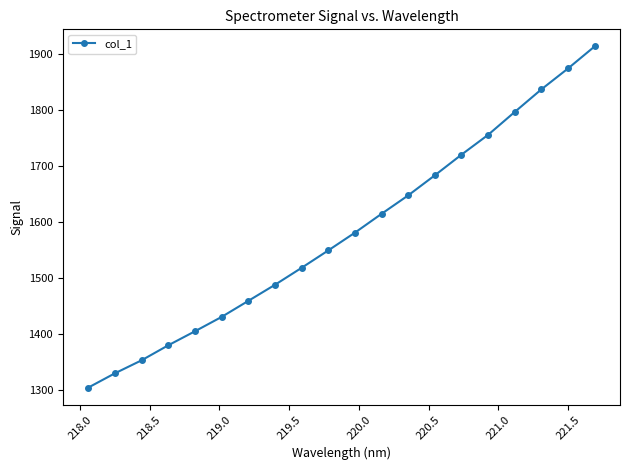

What is the value of the 11th point from the left?

1581.1